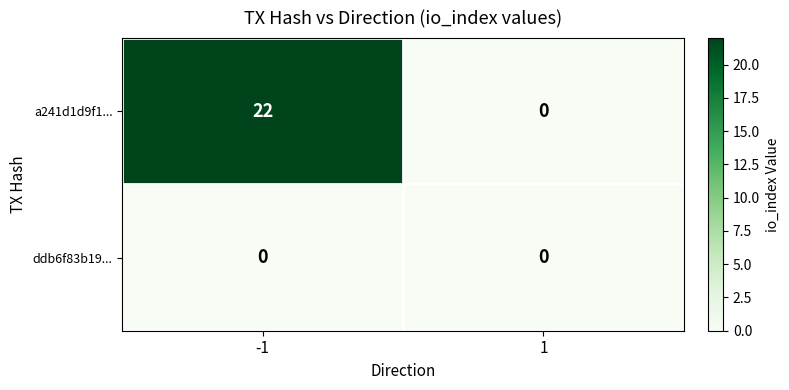

True or false: a241d1d9f1... has a value of -10 at 1.

False